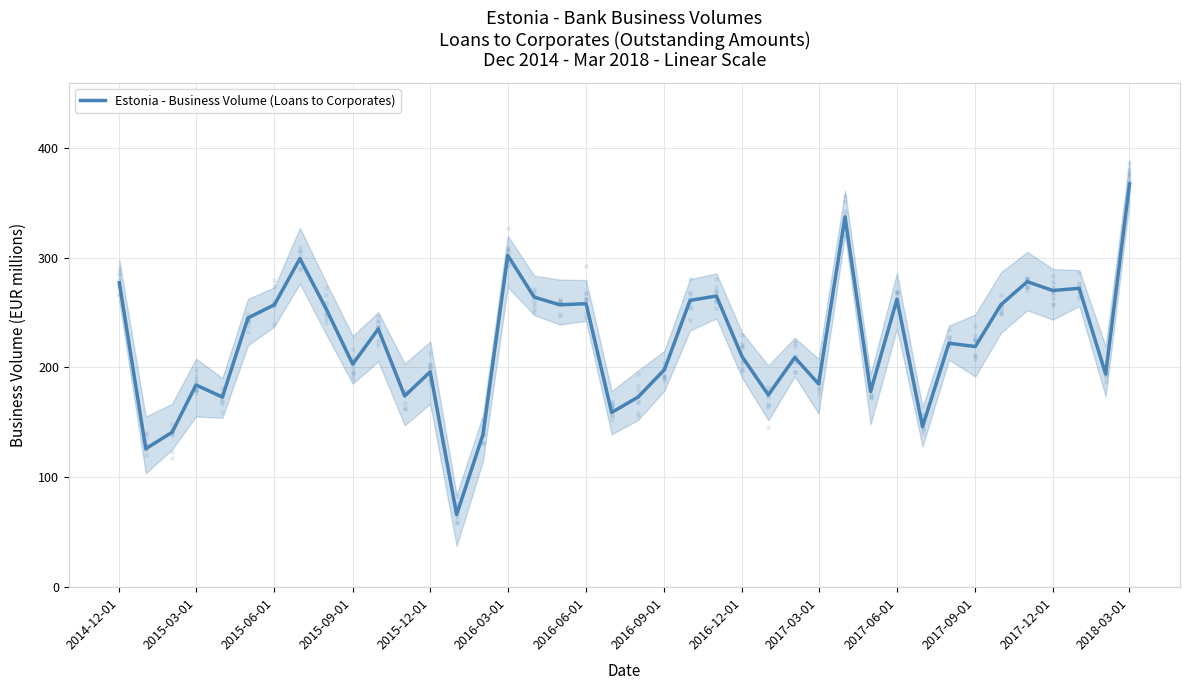

What is the lowest value of the Estonia - Business Volume (Loans to Corporates) series?

66